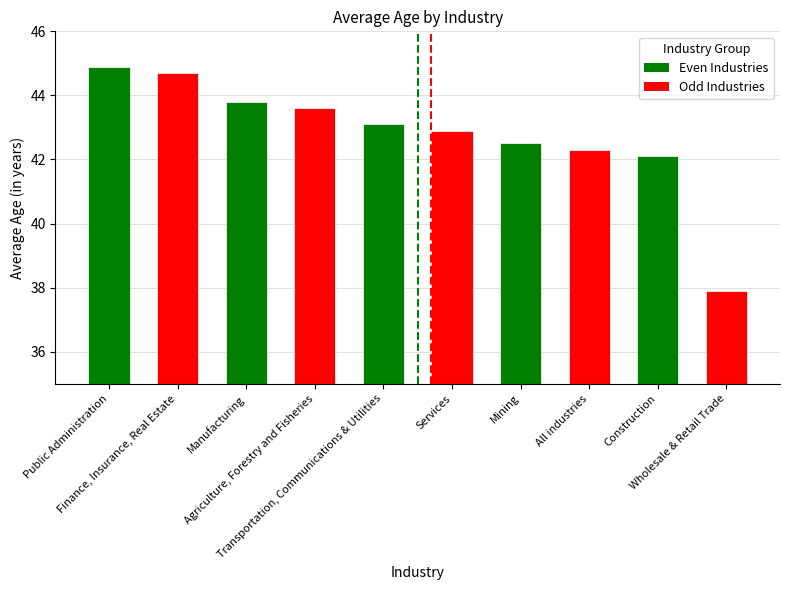

What is the greatest value displayed?

44.9